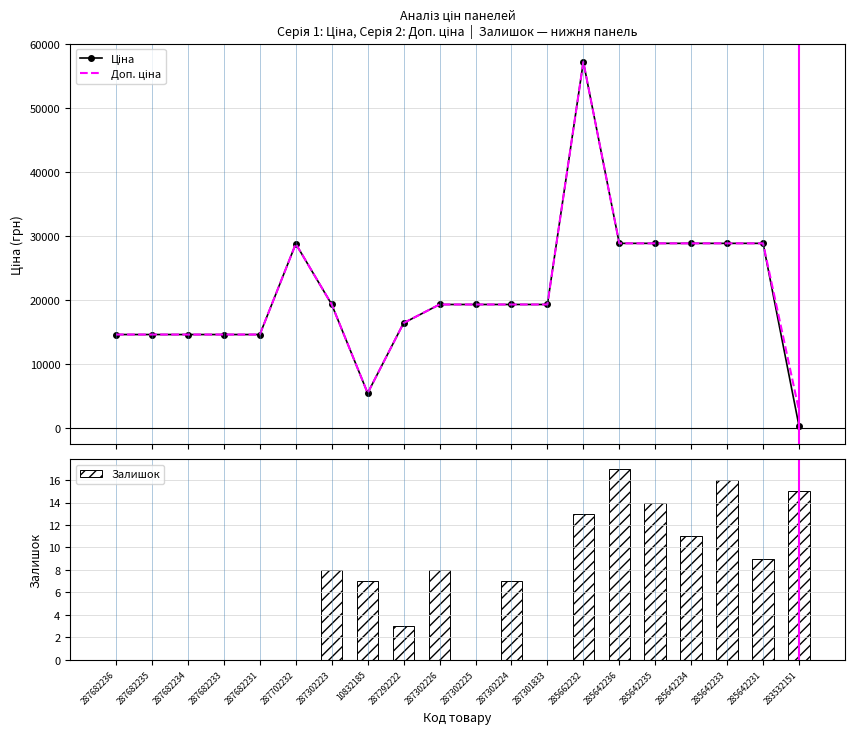

What is the sum of the Доп. ціна values at 287292222 and 287682236?

31097.8